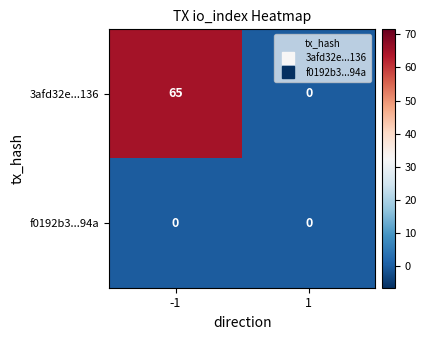

Which series has the largest range (max minus min)?

3afd32e...136